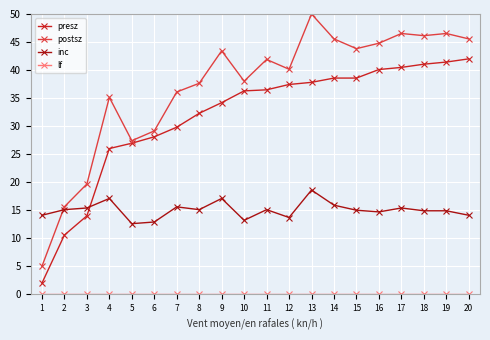

Between which two adjacent categories do inc and presz first intersect?

3 and 4